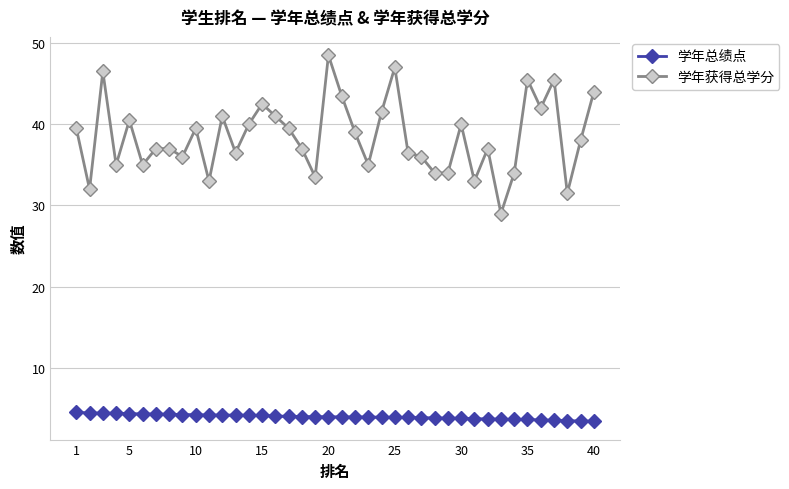

What is the difference between the maximum and minimum values in the 学年获得总学分 series?

19.5